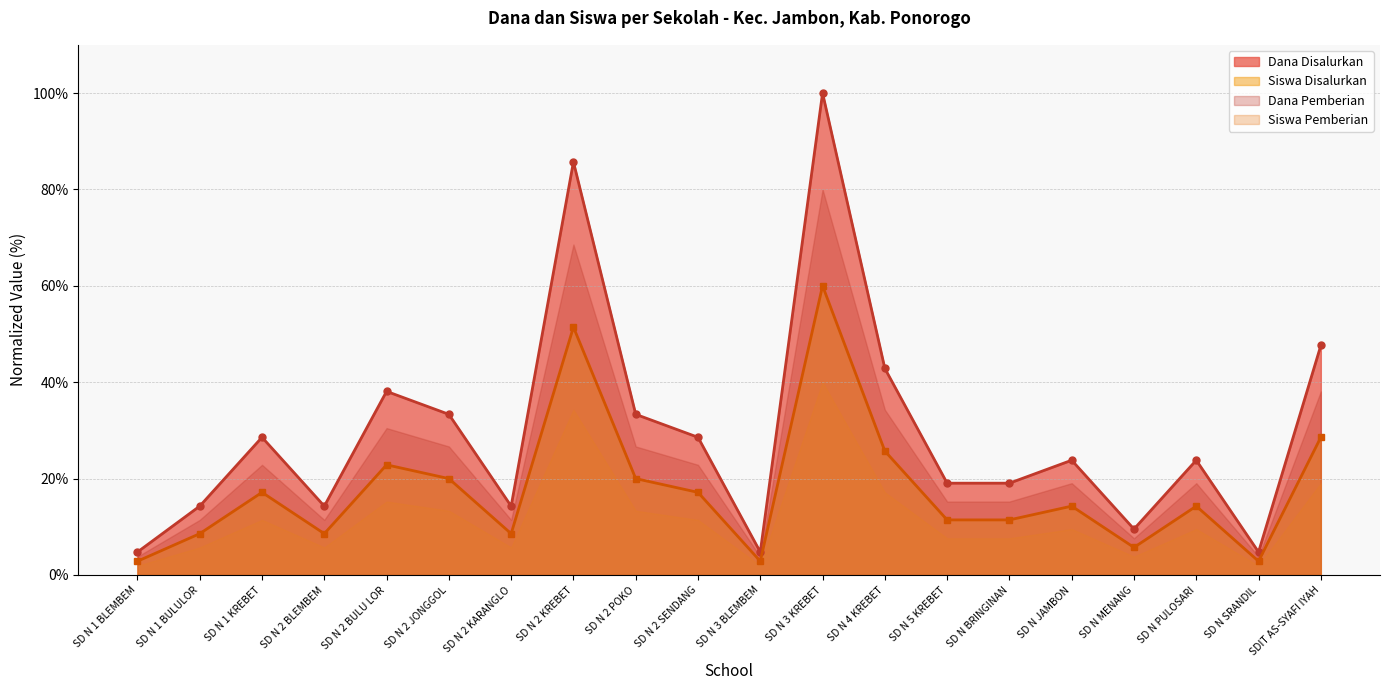

What position from the left is SD N 2 SENDANG?

10